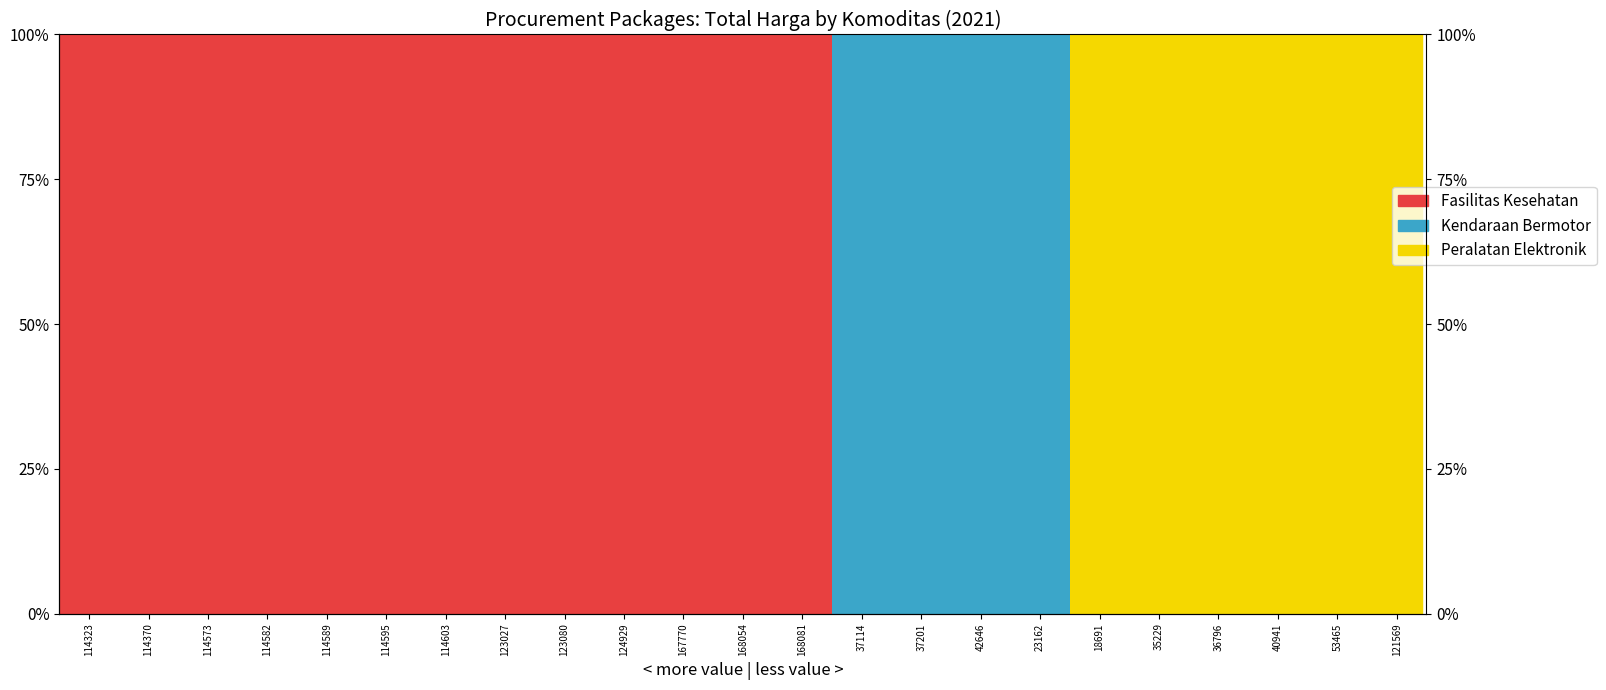

What is the spread (max minus min) of values at 123027?

100